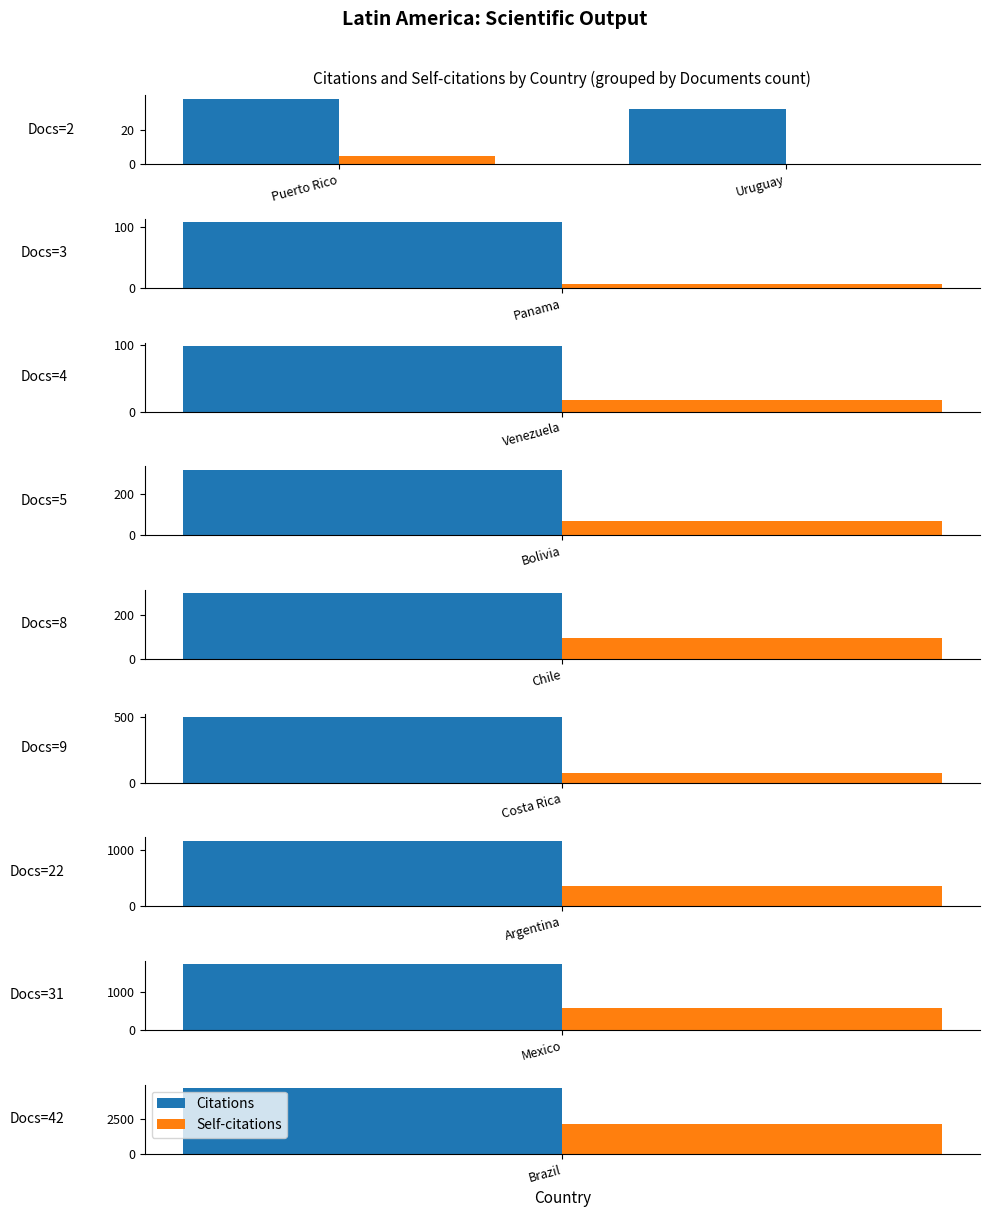

What is the approximate value of Citations at Uruguay?

32